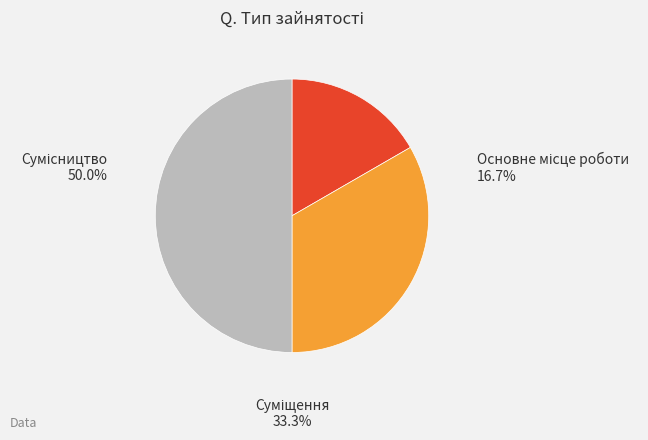

Count the number of slices in the pie.

3